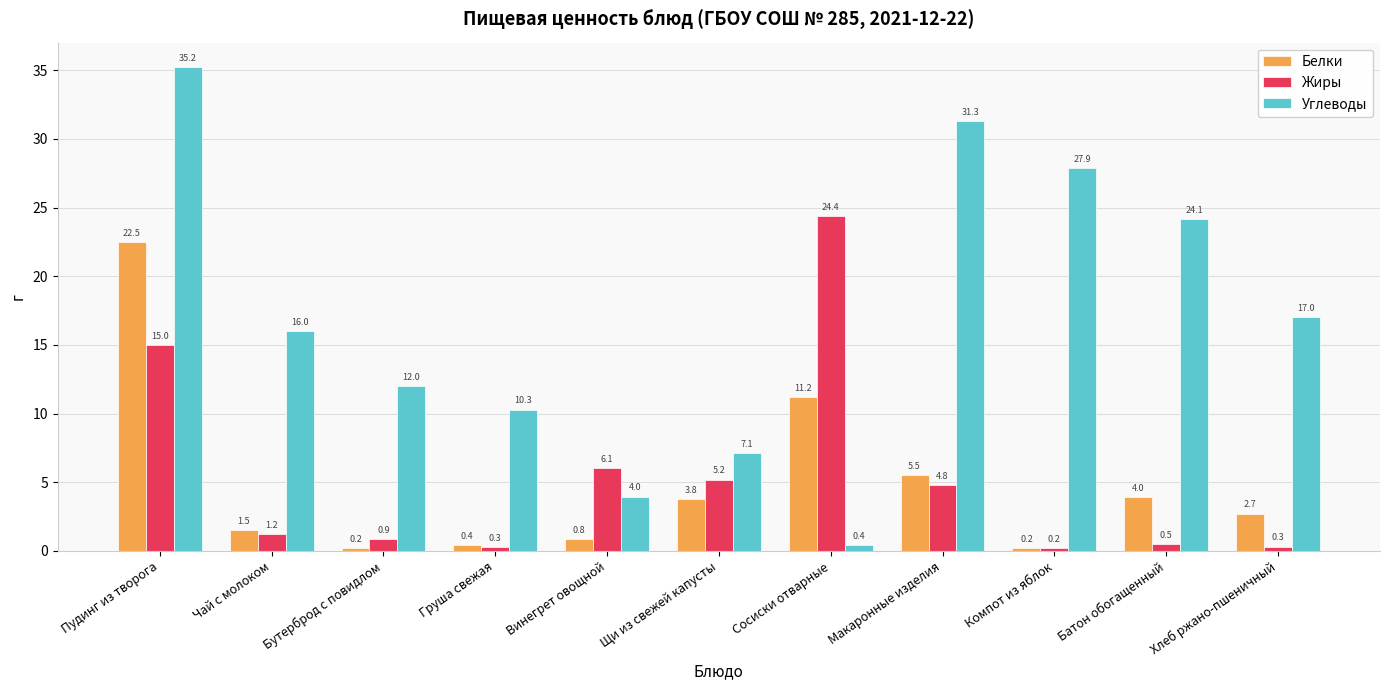

Is it true that Углеводы equals 27.9 at Компот из яблок?

True